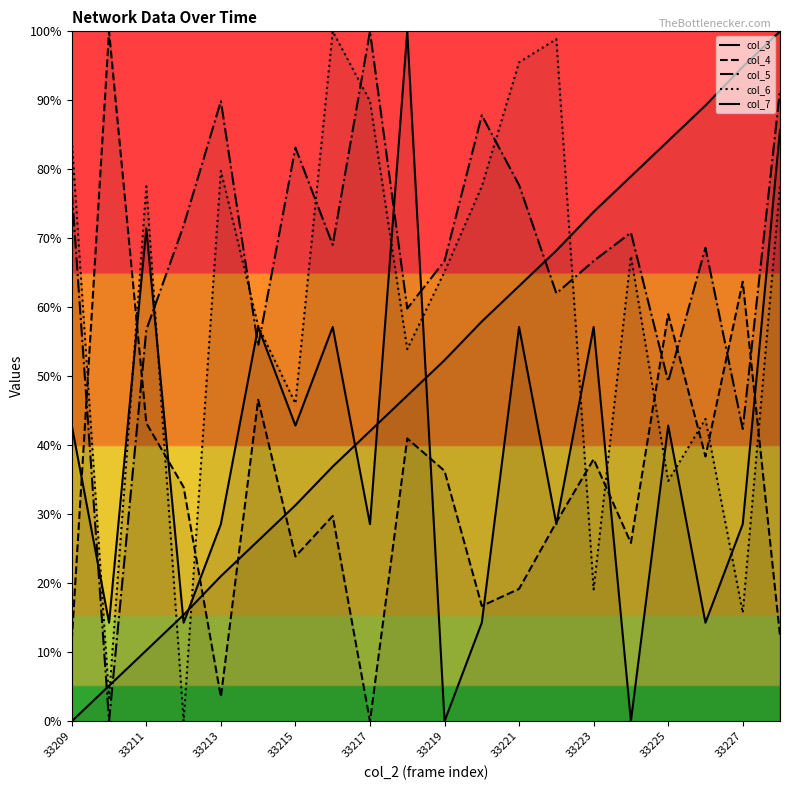

What is the spread (max minus min) of values at 17?

75.0